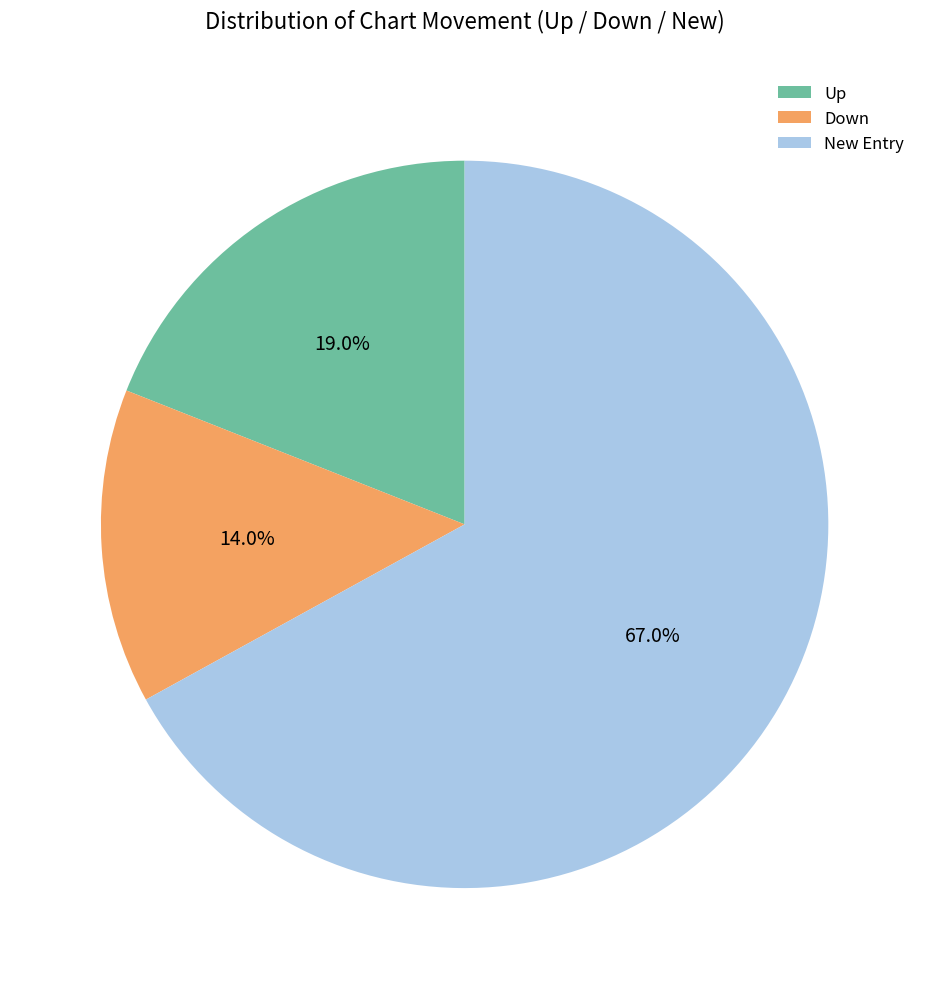

What percentage do Up and New Entry together represent?

86.0%